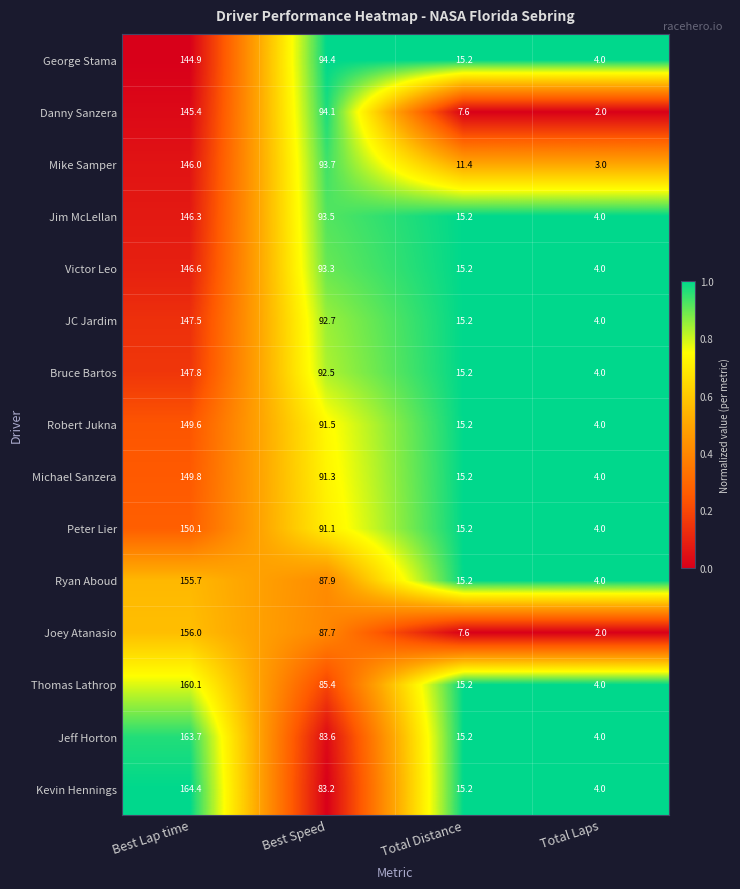

What is the approximate value of Peter Lier at Best Speed?

91.1